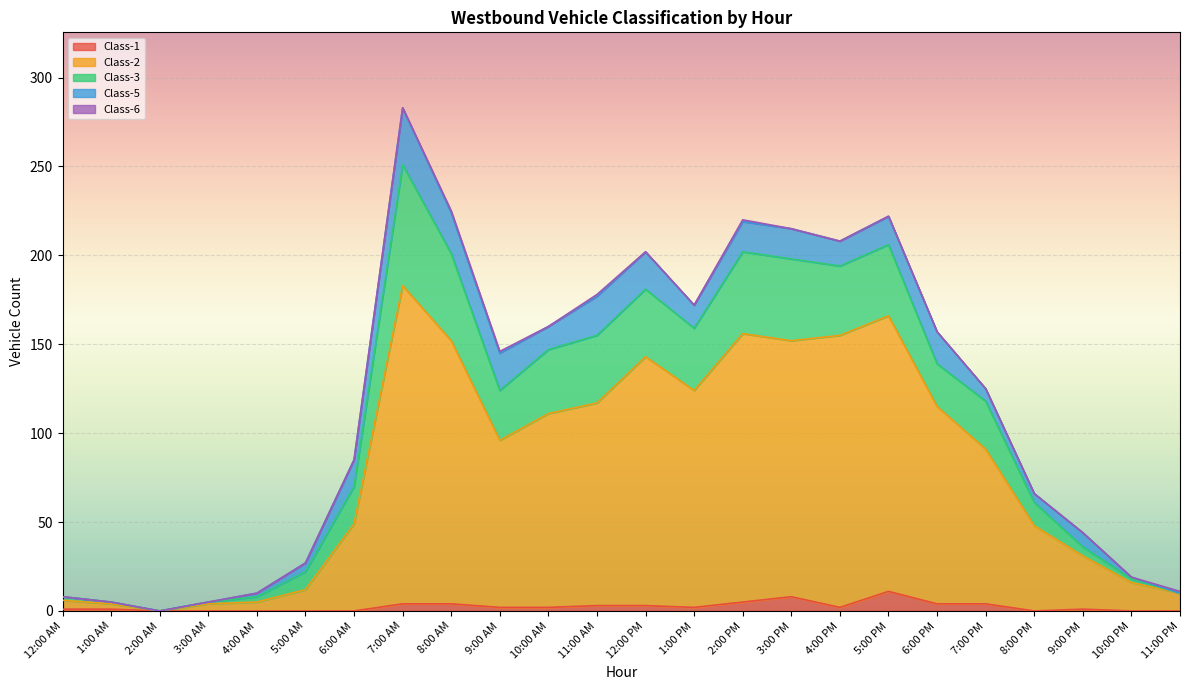

True or false: Class-2 has a value of 152 at 3:00 PM.

True